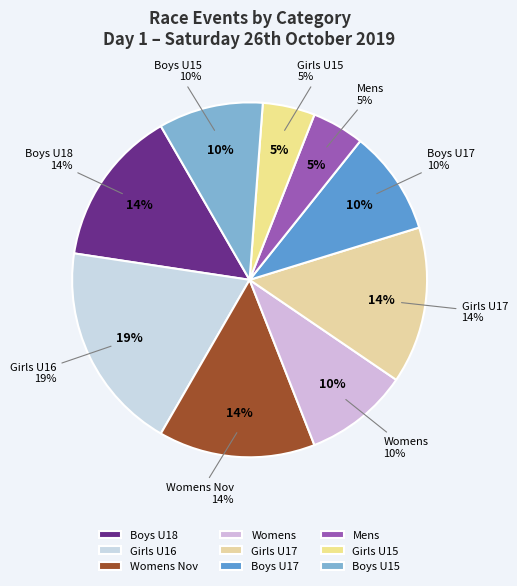

What percentage is the Womens Nov slice, to the nearest percent?

14%